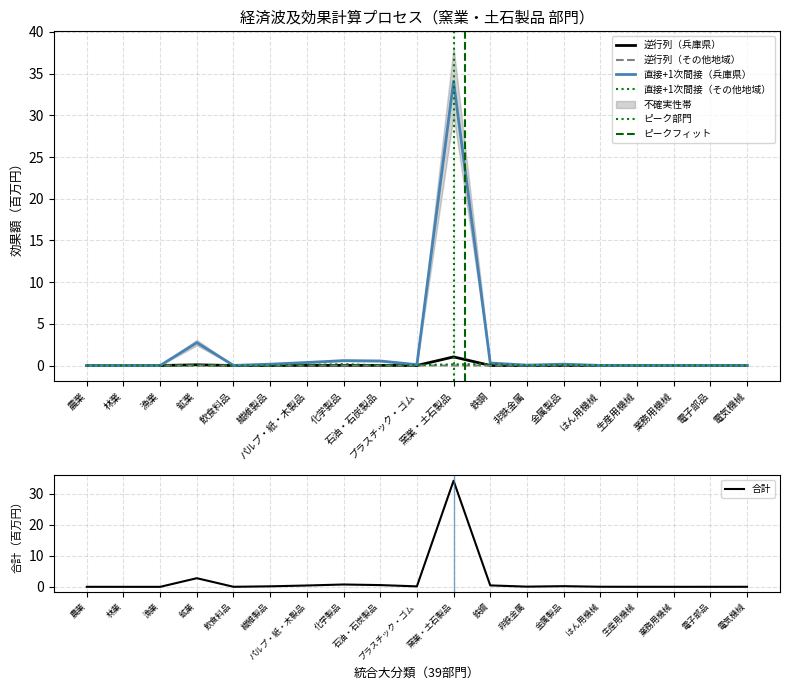

What is the label of the 10th point from the left?

プラスチック・ゴム